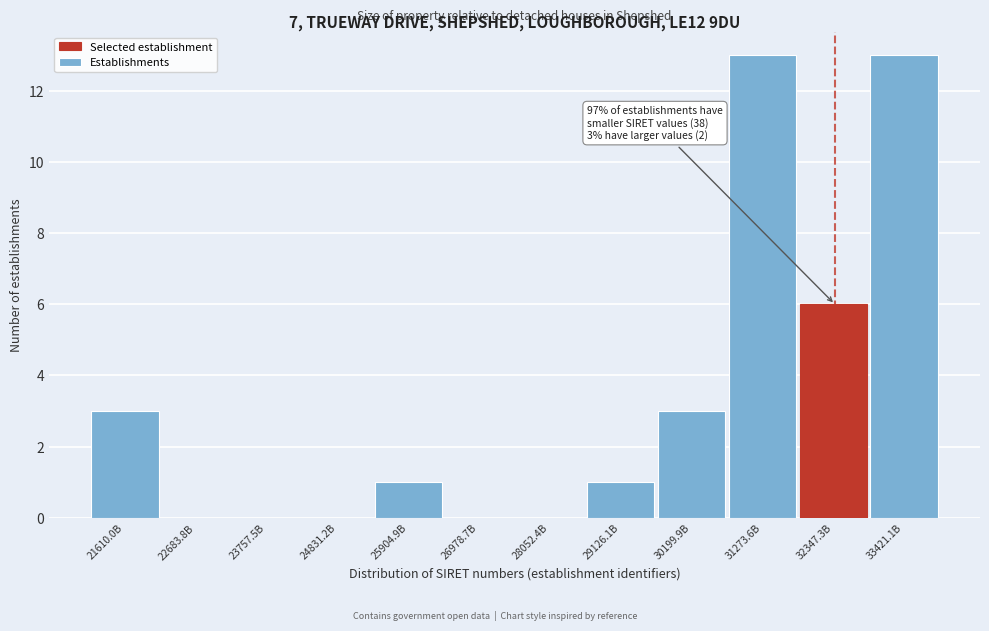

Reading left to right, list all the values displayed in this chart.

21610.0B=3	22683.8B=0	23757.5B=0	24831.2B=0	25904.9B=1	26978.7B=0	28052.4B=0	29126.1B=1	30199.9B=3	31273.6B=13	32347.3B=6	33421.1B=13